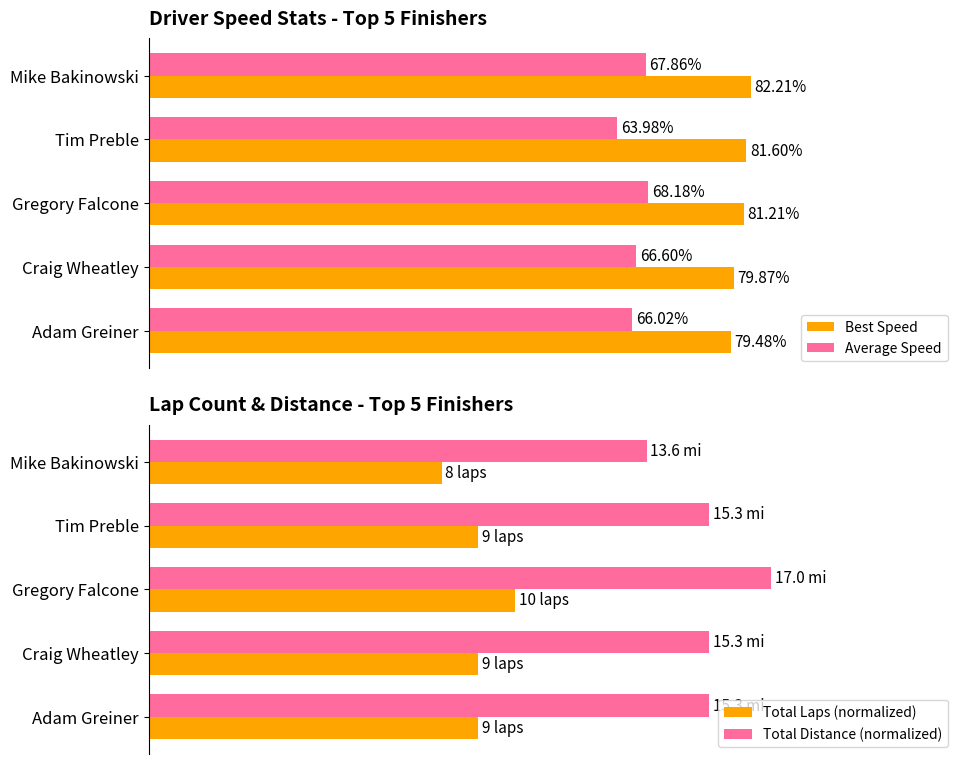

Which category has the lowest value in the Best Speed series?

Adam Greiner